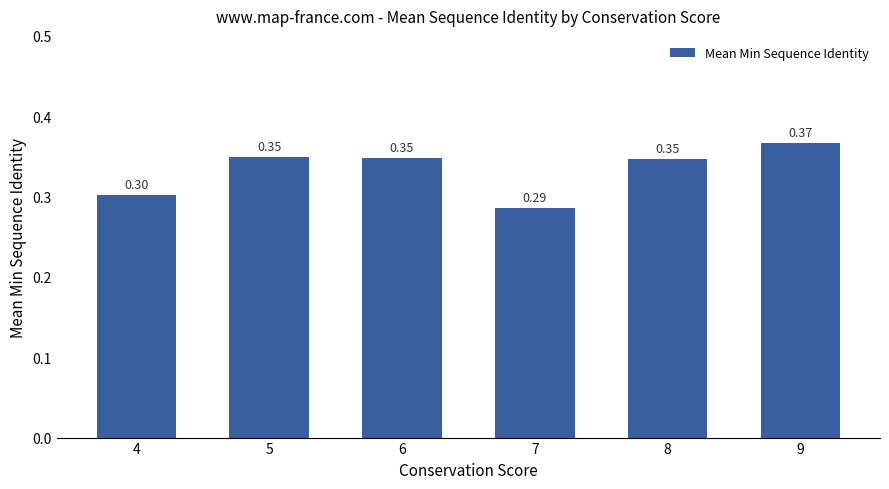

Between 7 and 4, which is larger?

4